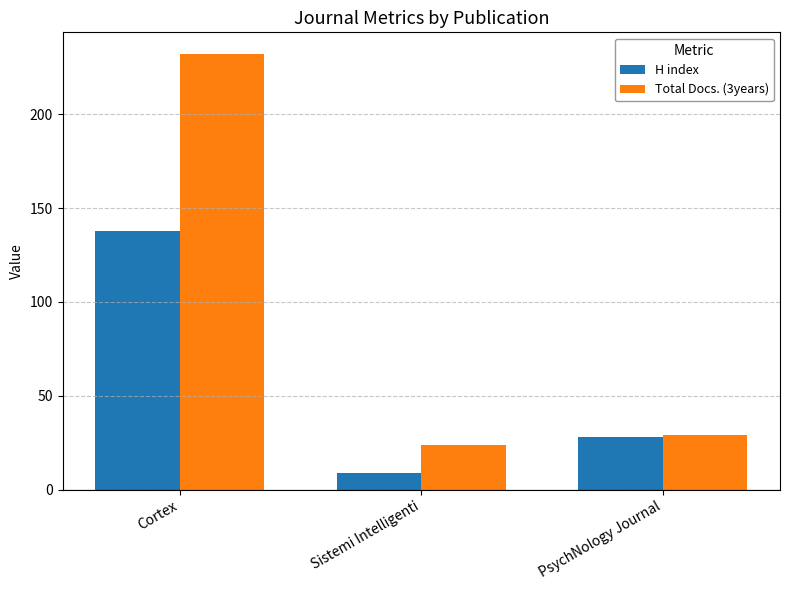

Which series changed the most between Sistemi Intelligenti and PsychNology Journal?

H index